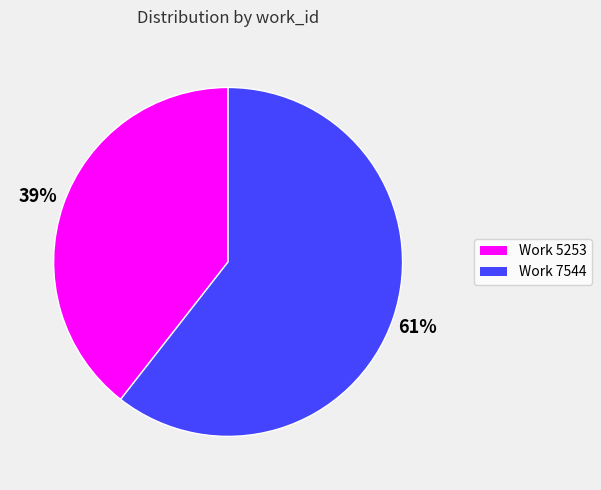

To the nearest percent, what is the average slice percentage?

50%